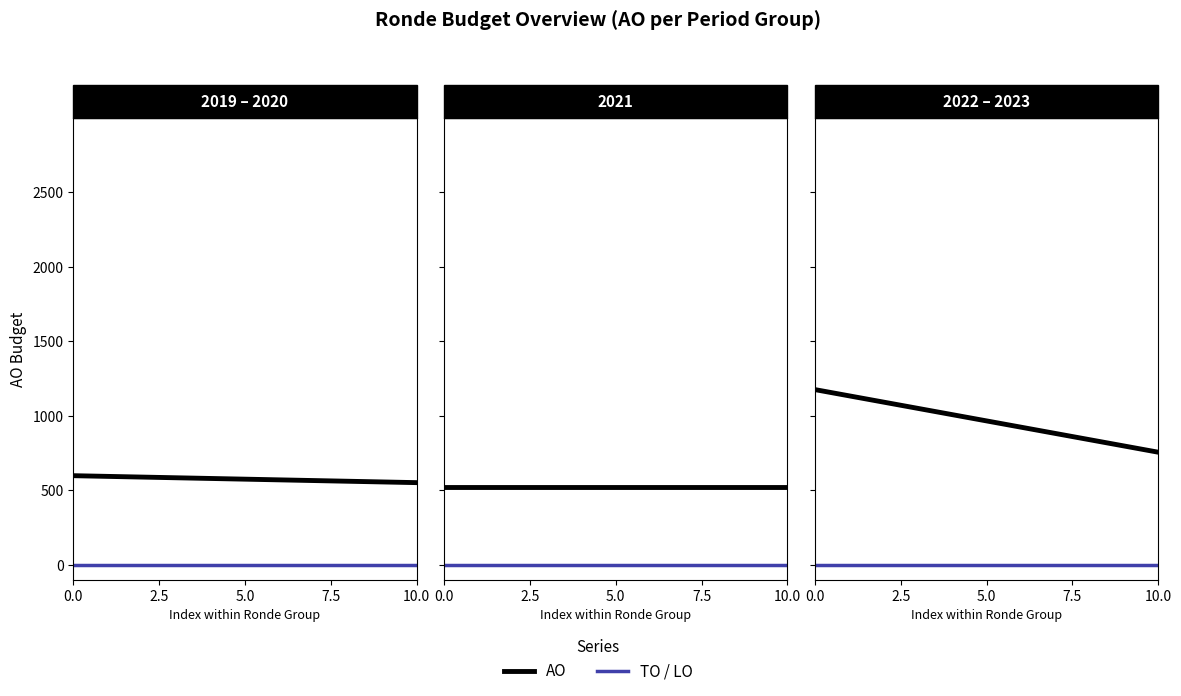

How many lines are shown in the chart?

2